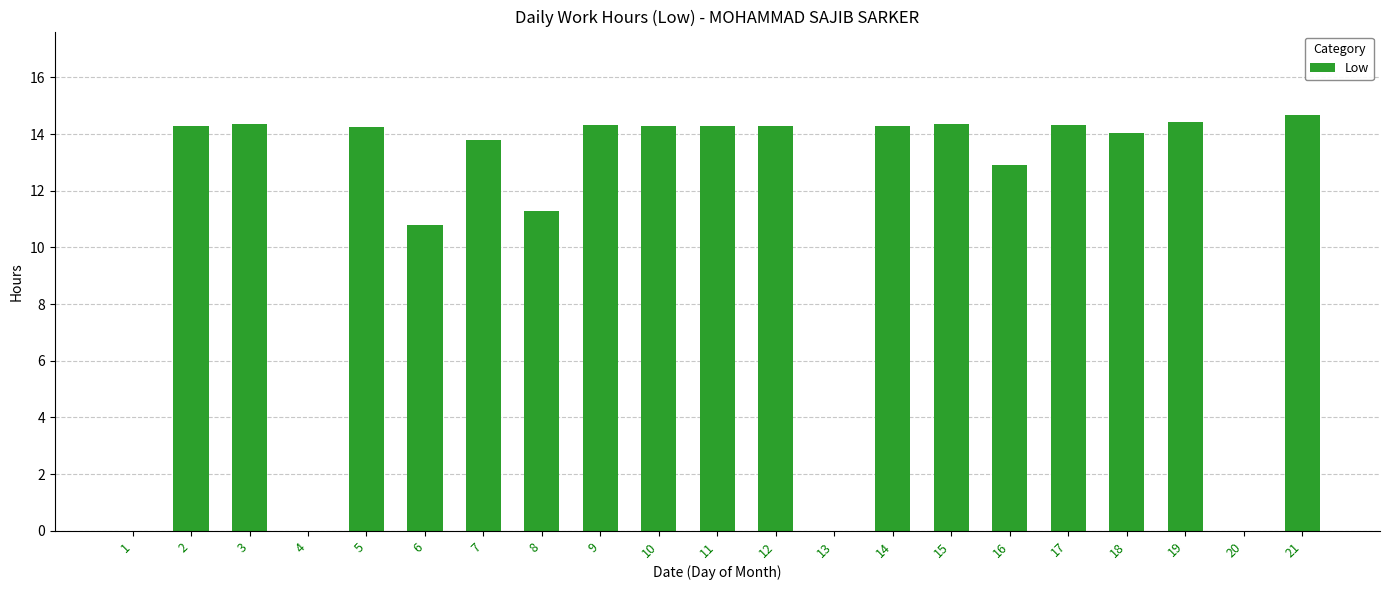

How many series are shown in this chart?

1